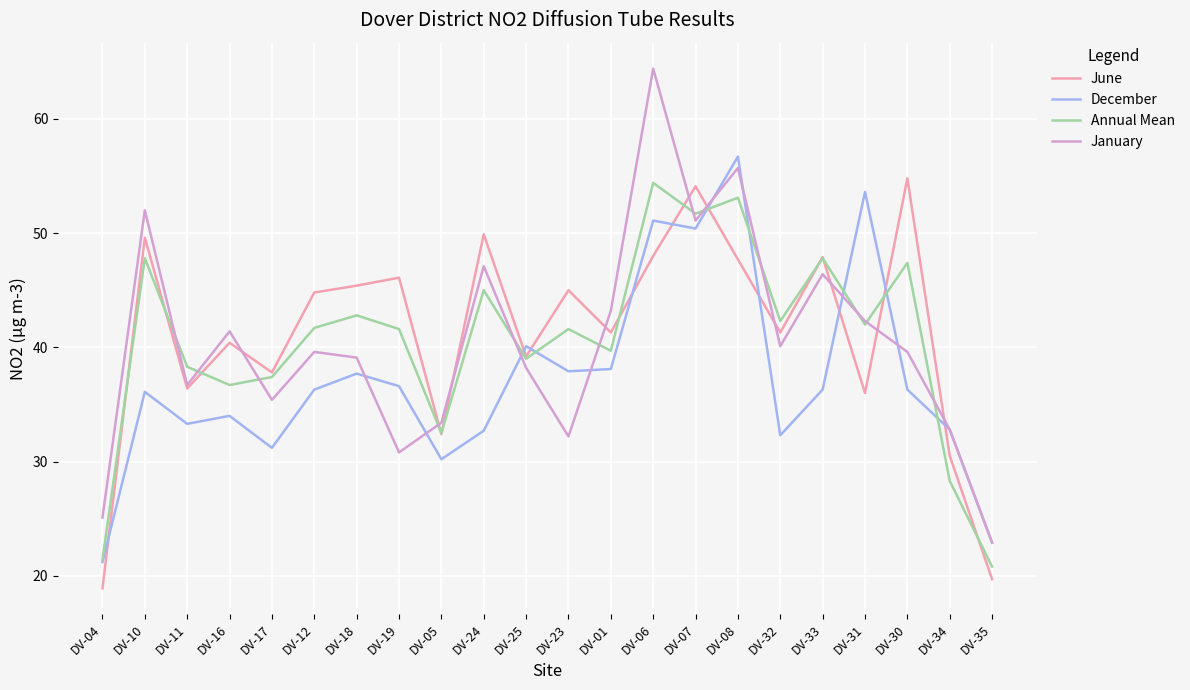

What position from the left is DV-34?

21